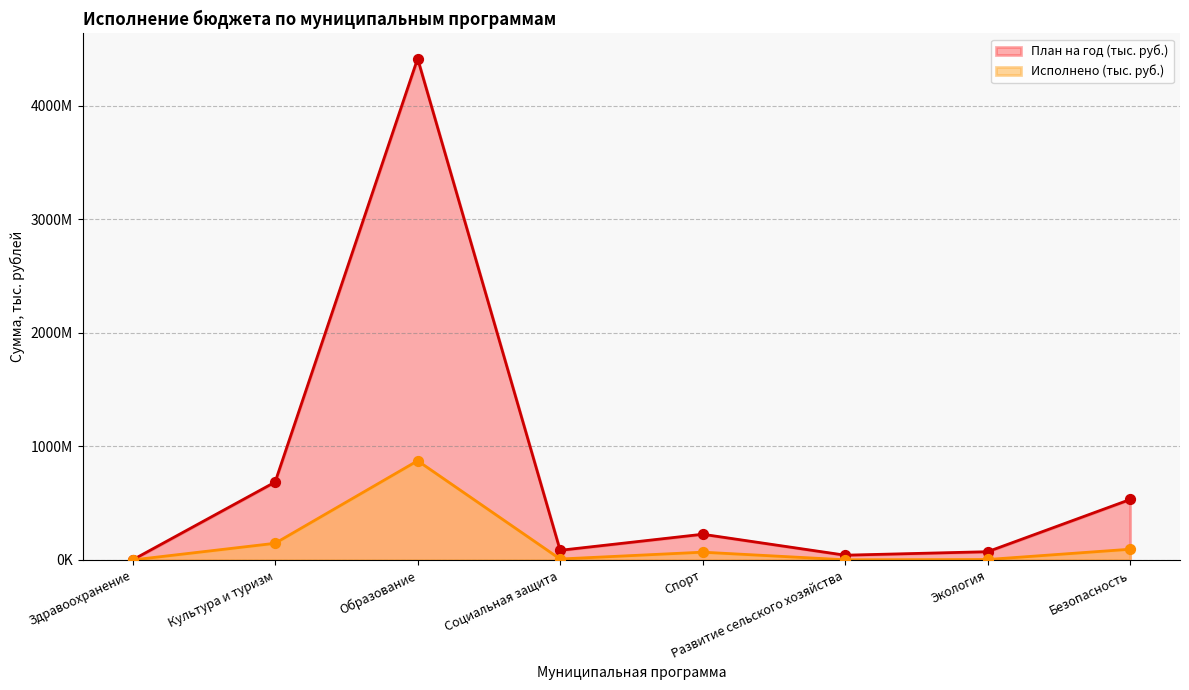

At how many categories does at least one series exceed 3993446126?

1